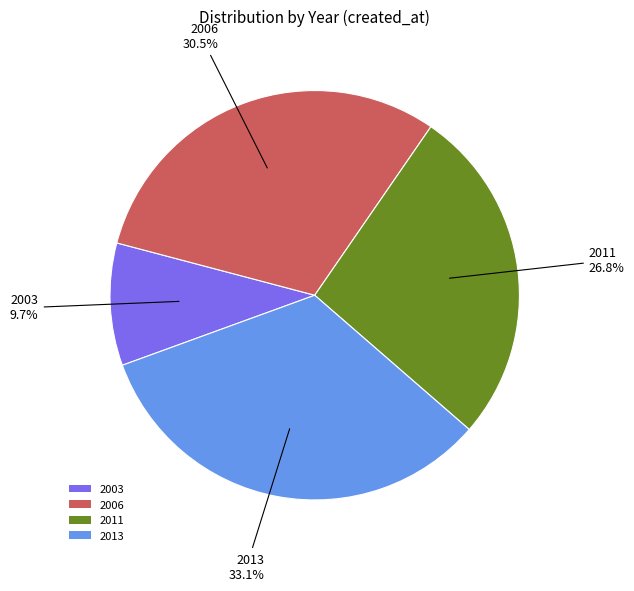

To the nearest percent, what is the difference between the largest and smallest slice percentages?

23%